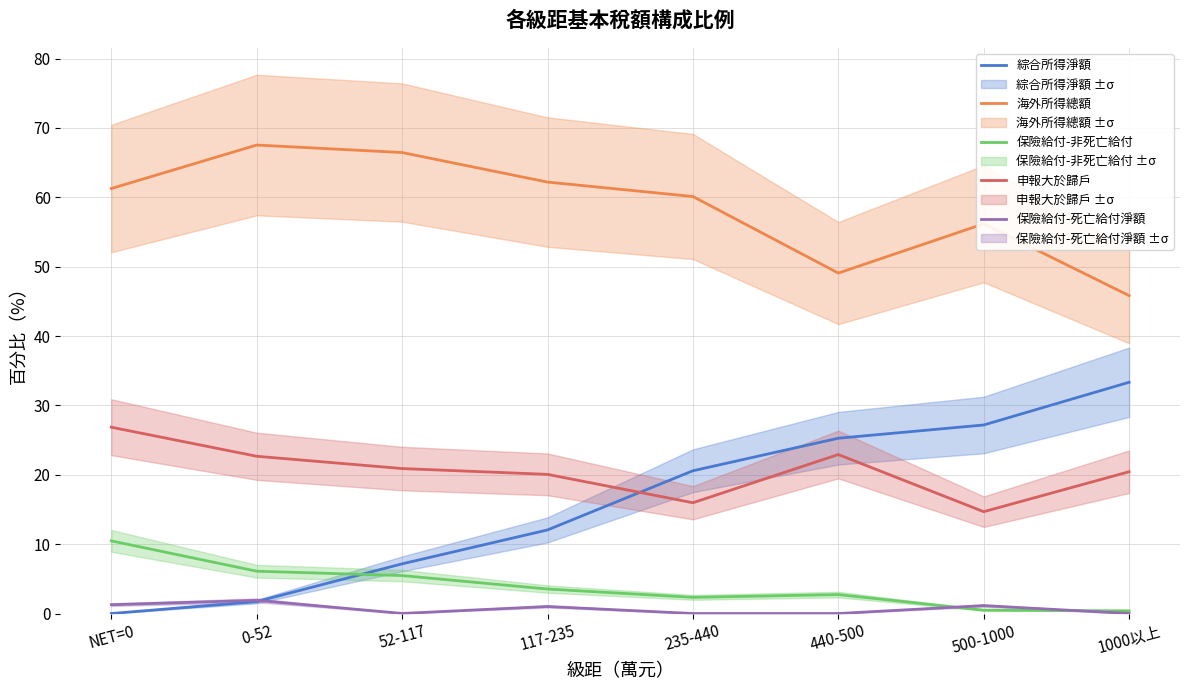

At how many categories does at least one series exceed 59?

5